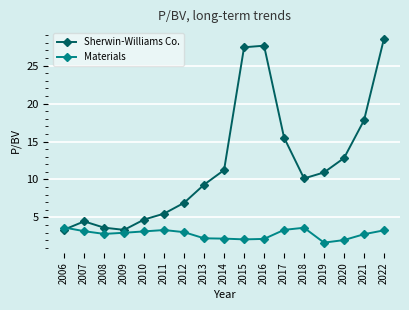

Which series has the largest range (max minus min)?

Sherwin-Williams Co.